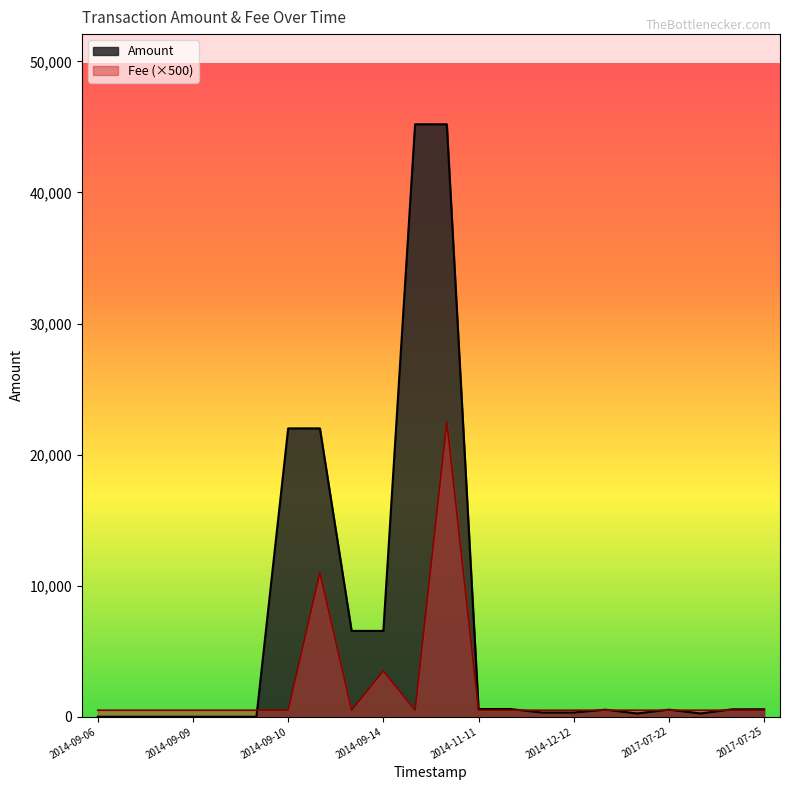

List the series in order of their overall mean, lowest first.

Fee (×500), Amount